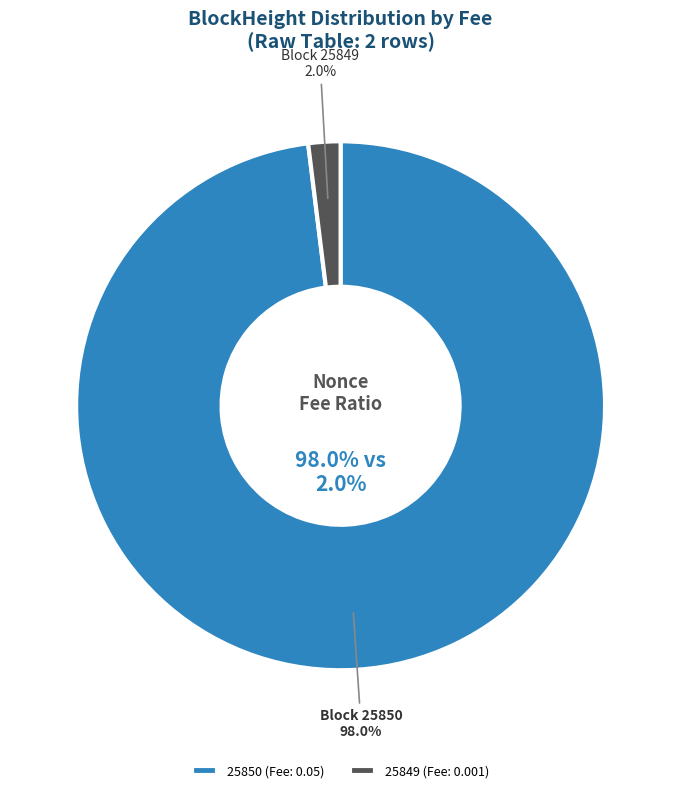

How many segments does this pie chart have?

2